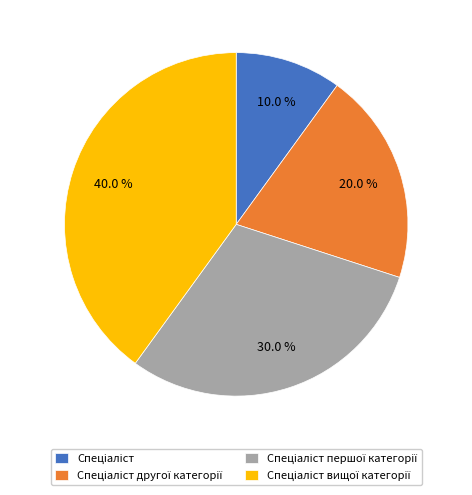

Is there any slice that represents more than half of the pie?

No